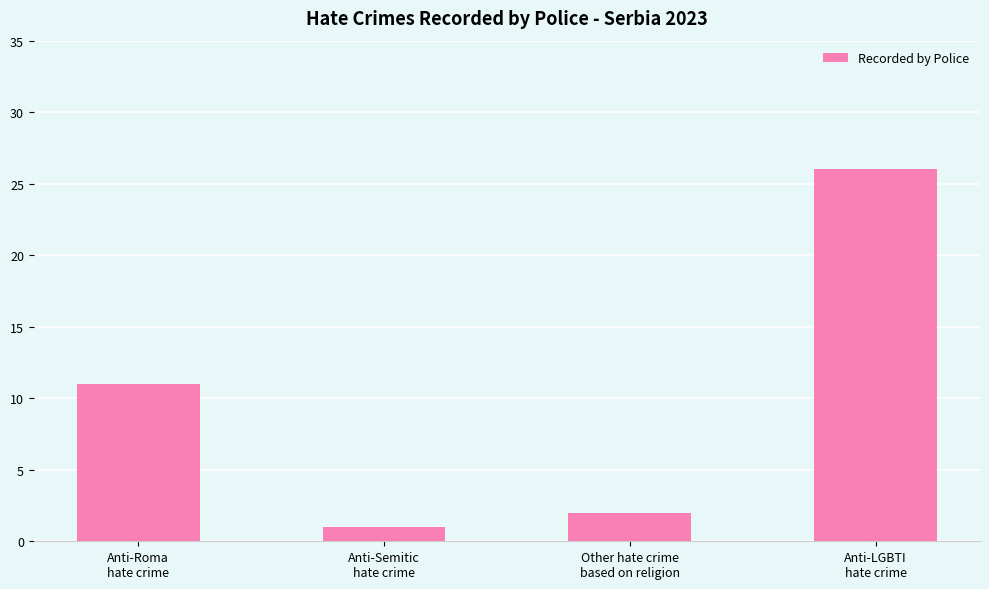

Which category has the lowest value across all series?

Anti-Semitic
hate crime